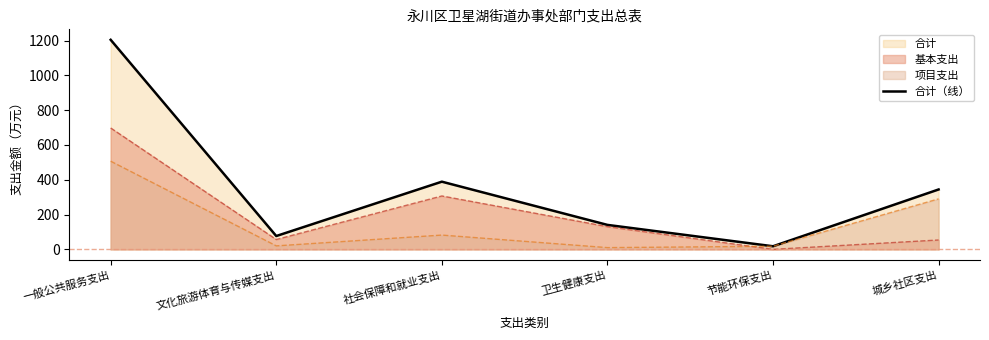

Reading left to right, what are all the values shown in this chart?

一般公共服务支出=1204.5	文化旅游体育与传媒支出=76.6	社会保障和就业支出=389.0	卫生健康支出=140.6	节能环保支出=17.8	城乡社区支出=344.2